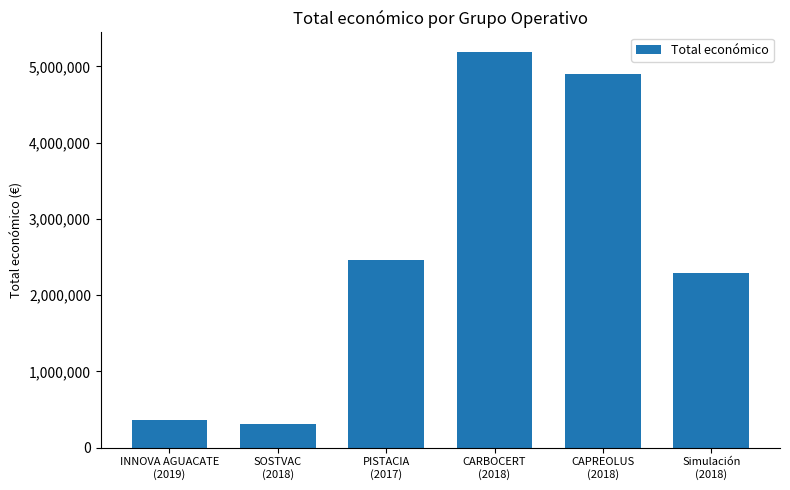

How many bars are there in total?

6